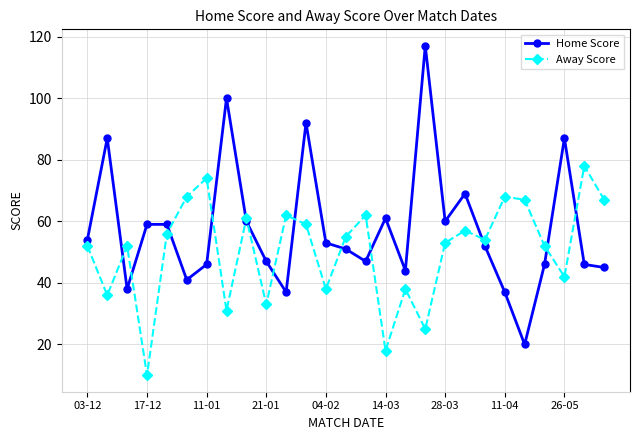

What is the value of the Home Score point at the 8th from the left?

100